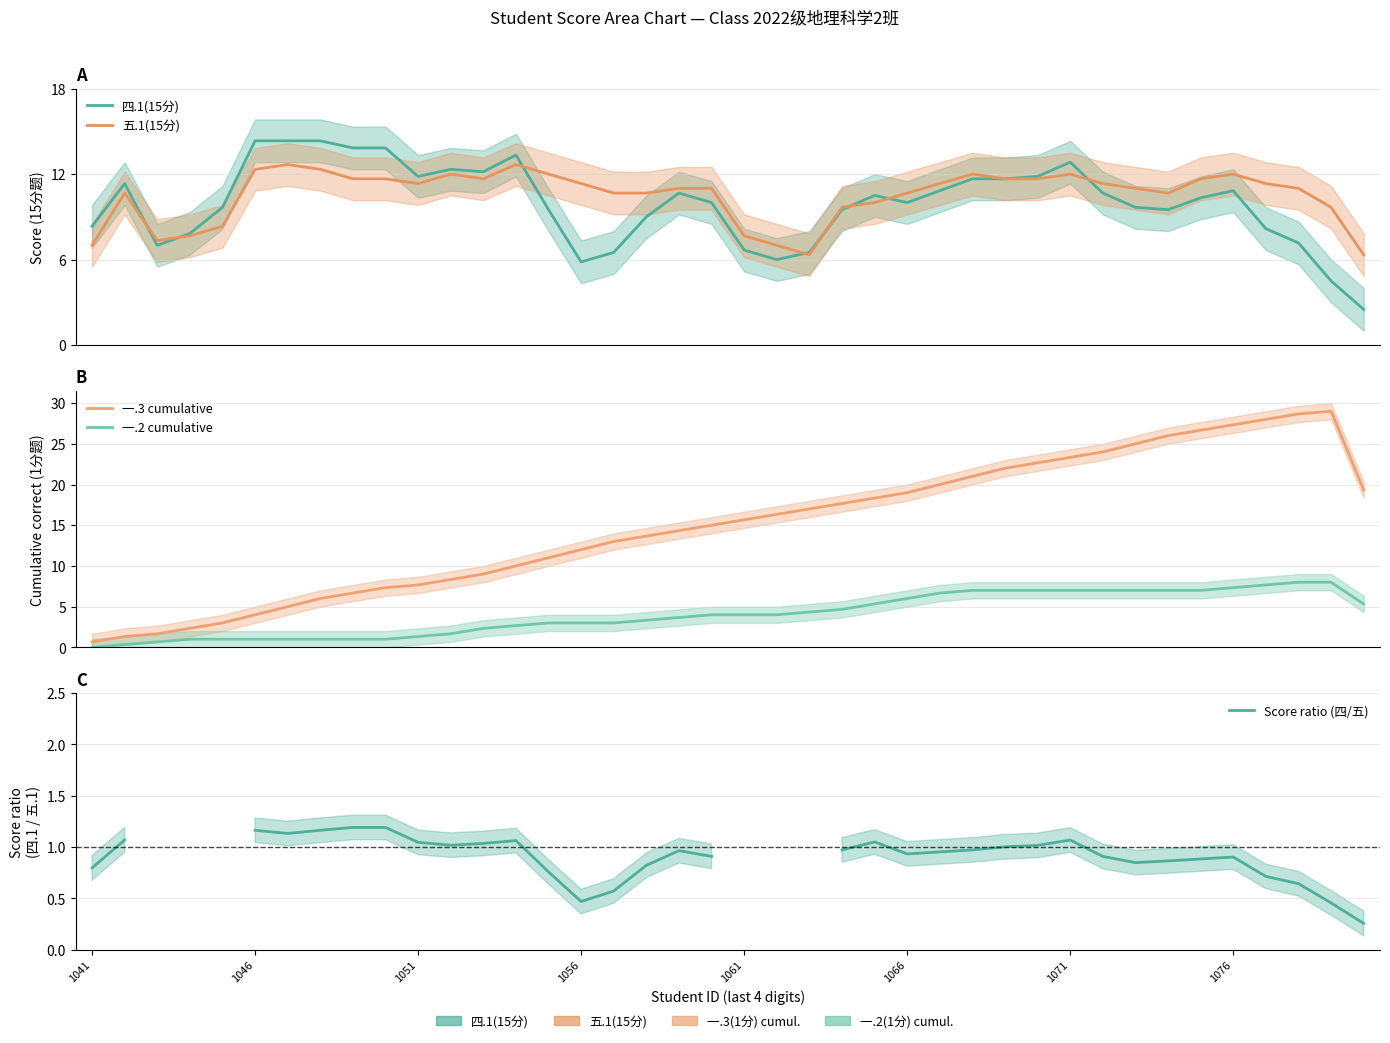

Which has a higher value, 15 or 1056?

1056